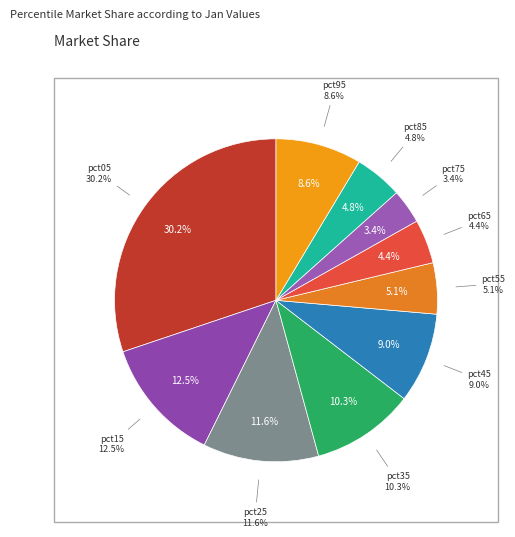

Does pct85 account for over 50% of the chart?

No